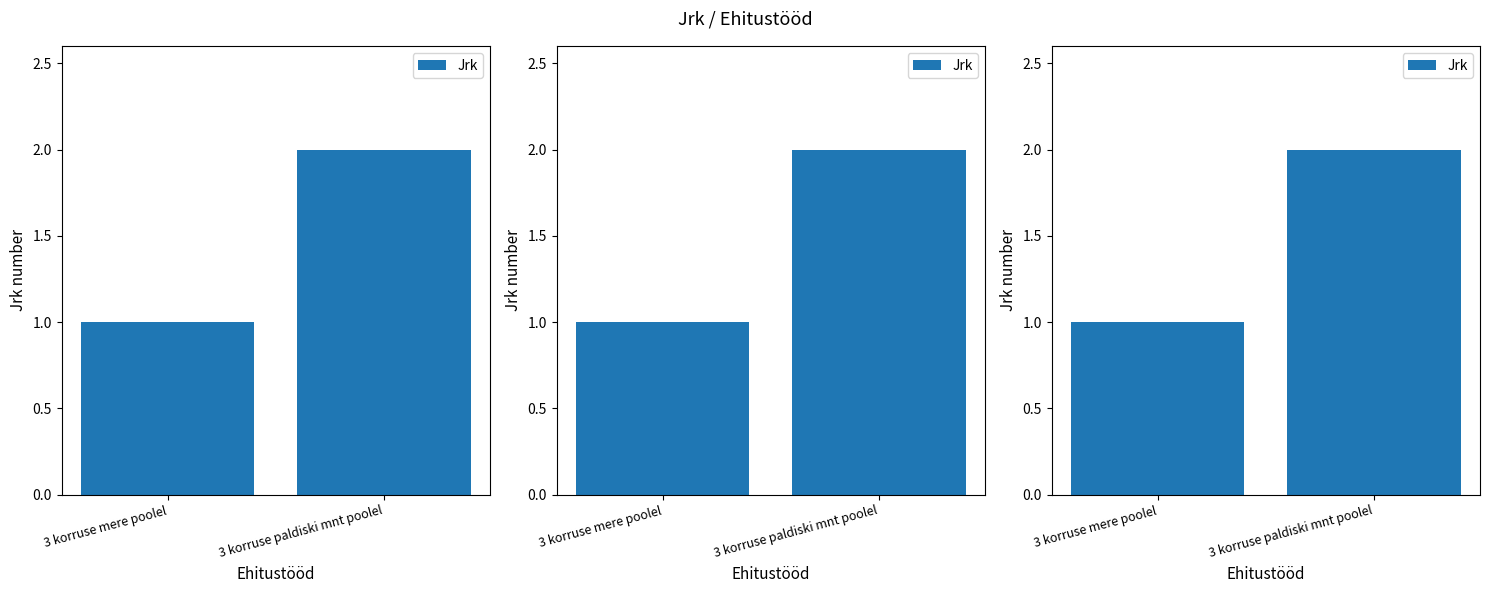

Where is the data nearest to the value 1?

3 korruse mere poolel